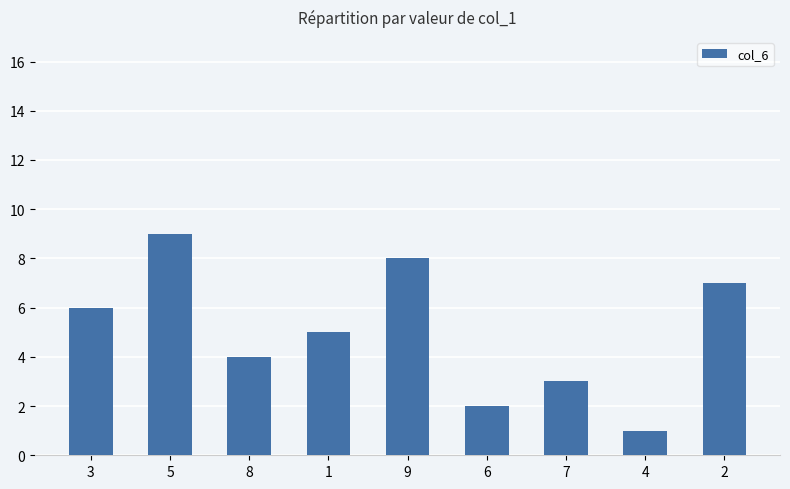

List the labels in order of value, smallest first.

4, 6, 7, 8, 1, 3, 2, 9, 5